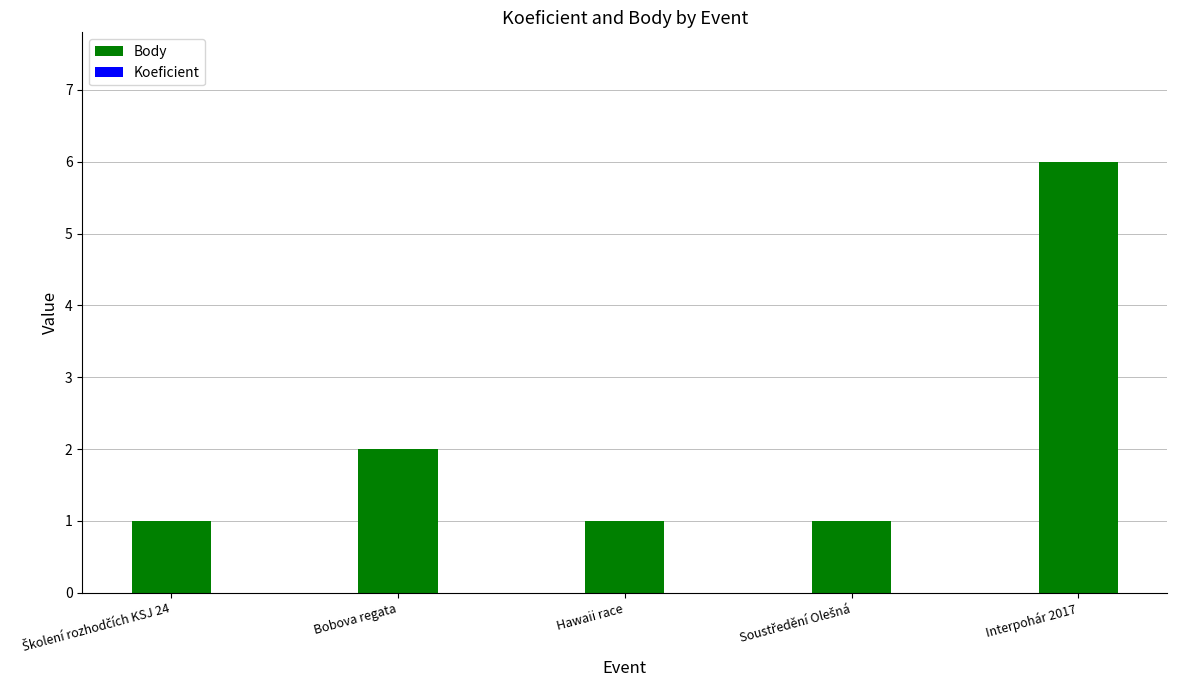

At which label is the value closest to 3?

Bobova regata